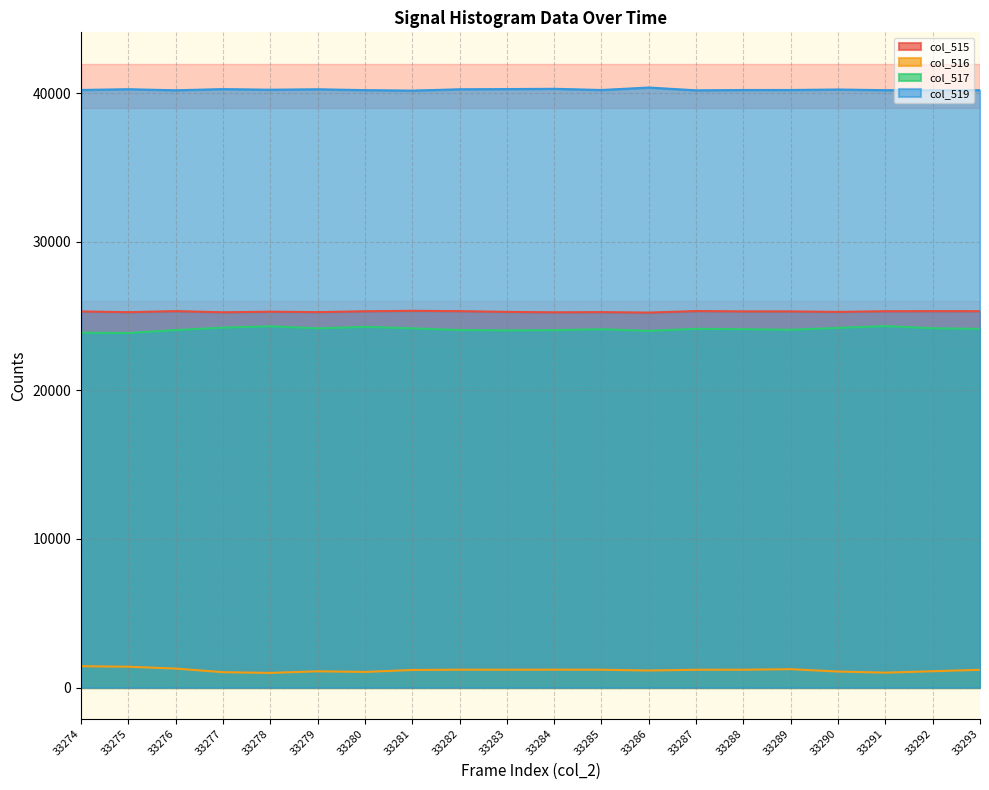

Does the chart display data point markers on the line(s)?

No